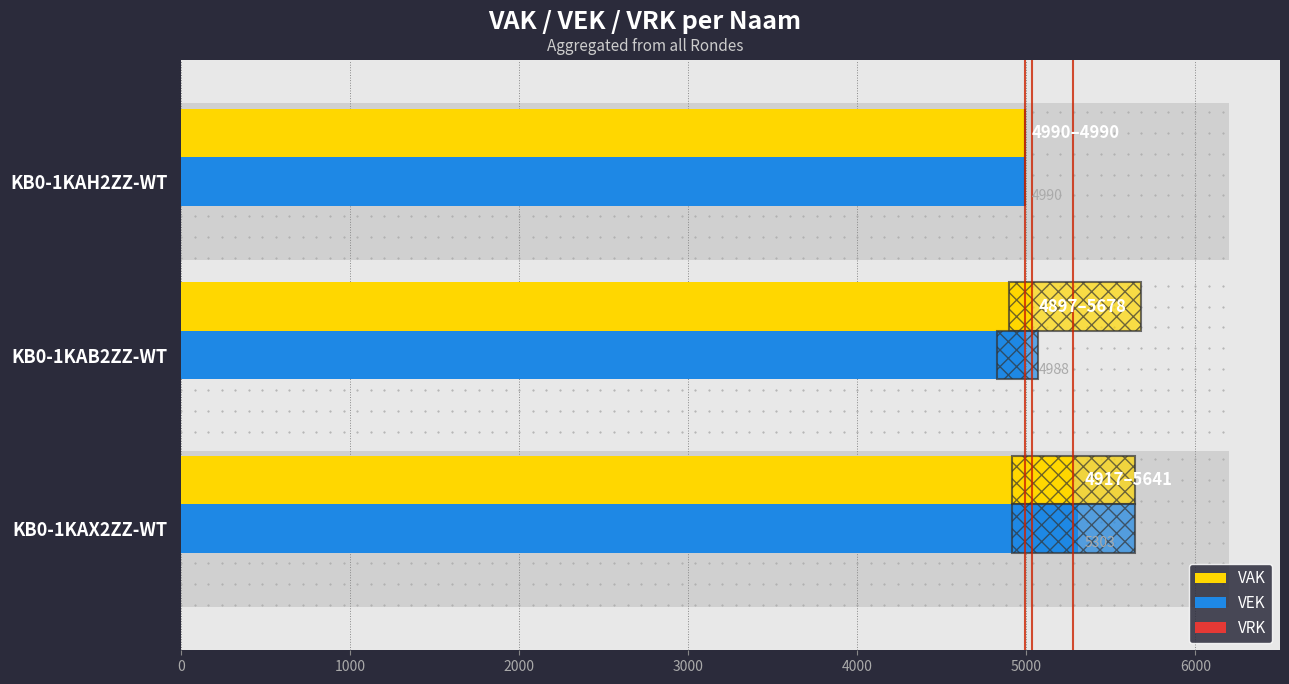

What are all the series names shown in the legend?

VAK, VEK, VRK